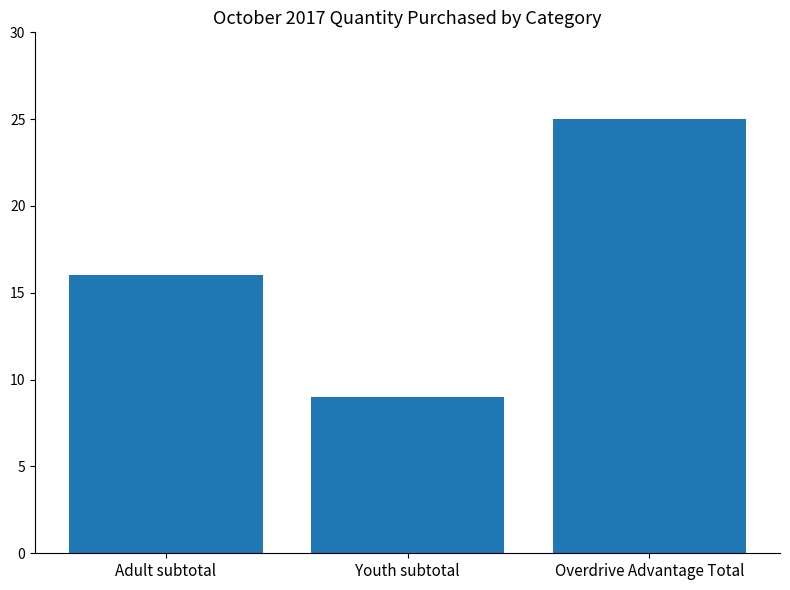

The chart shows a value of 16 at Adult subtotal. True or false?

True